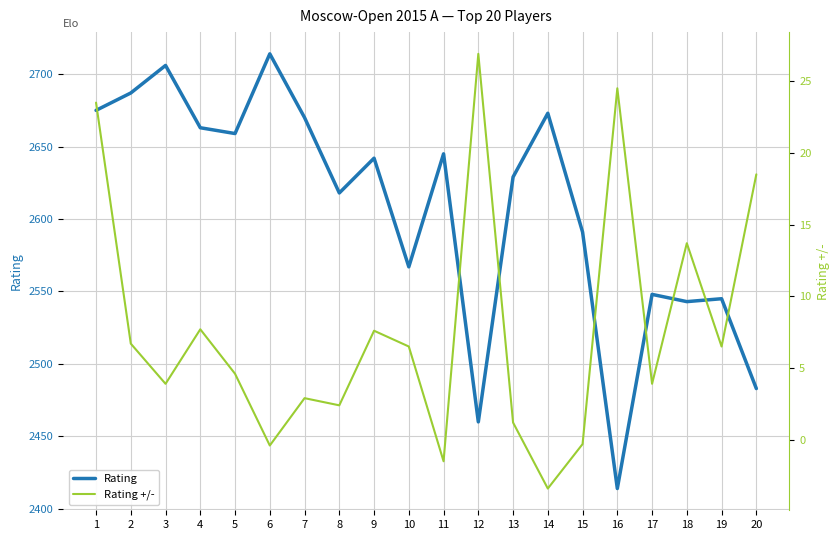

True or false: Rating +/- and Rating cross at least once.

False